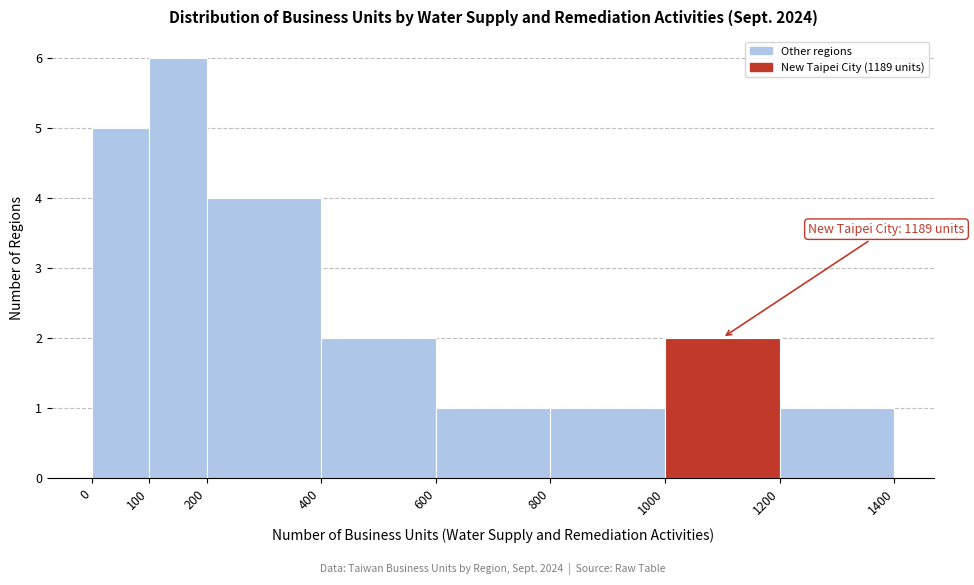

Which range on the x-axis has the tallest bar?

100 to 200